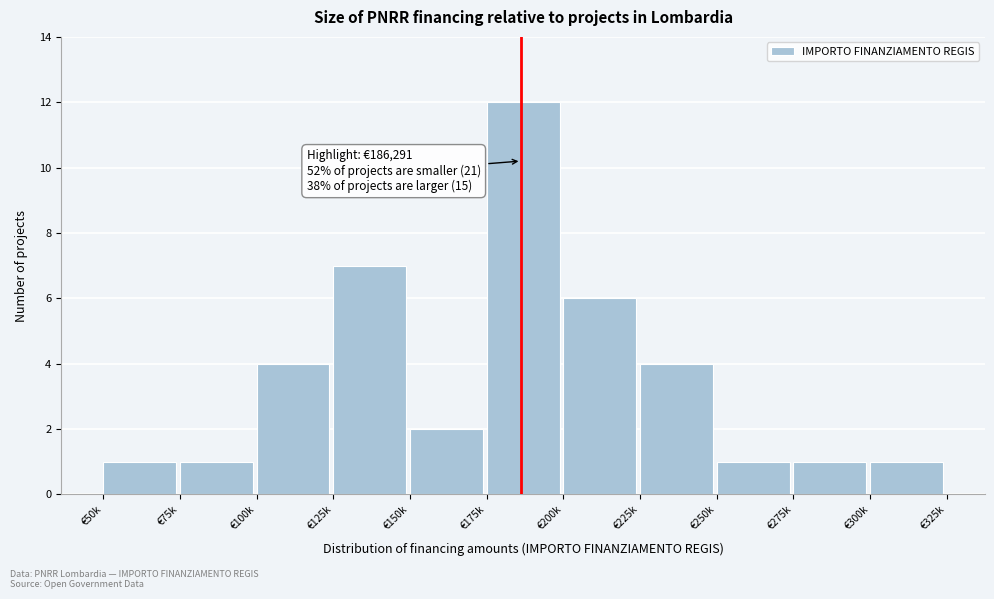

Reading right to left, what are all the values shown in this chart?

1	1	1	4	6	12	2	7	4	1	1